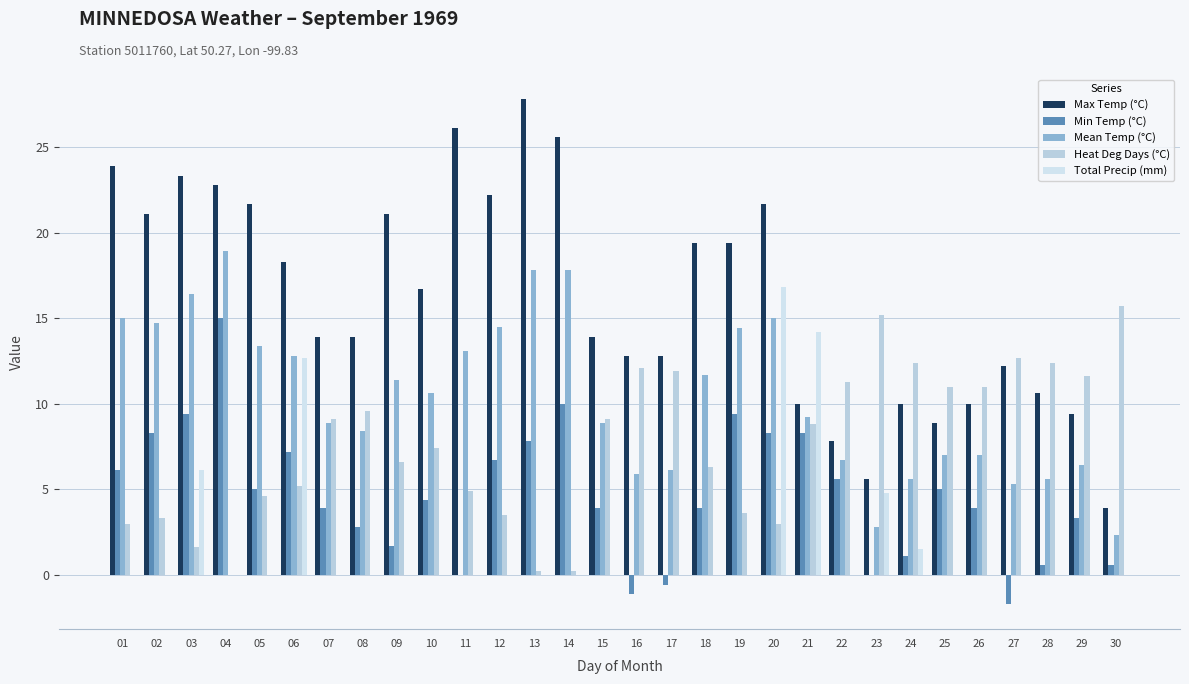

What is the sum of all Total Precip (mm) values?

56.1